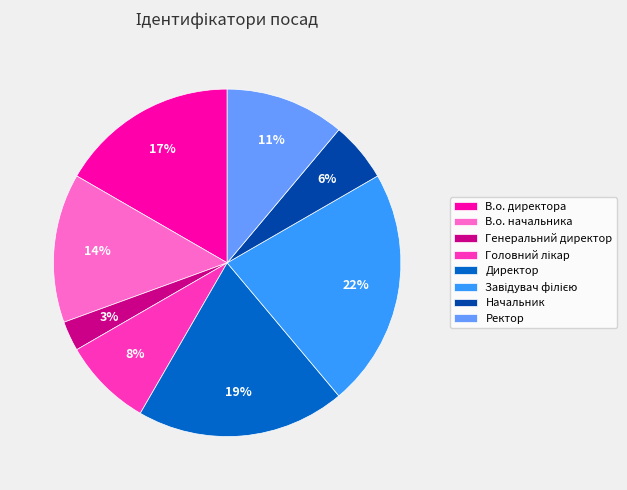

How many slices are in this pie chart?

8